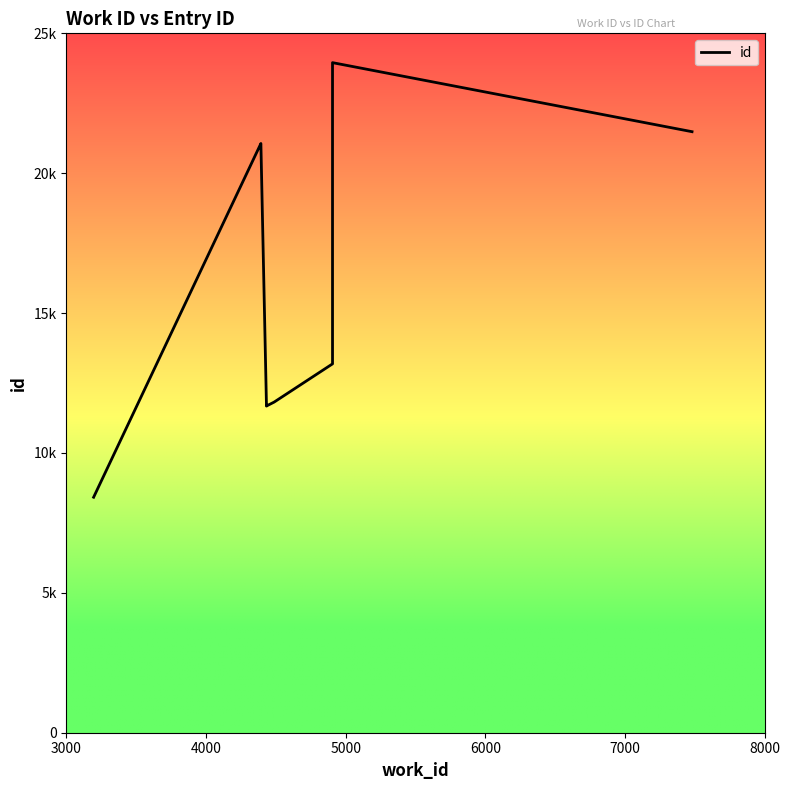

What is the average value?

16538